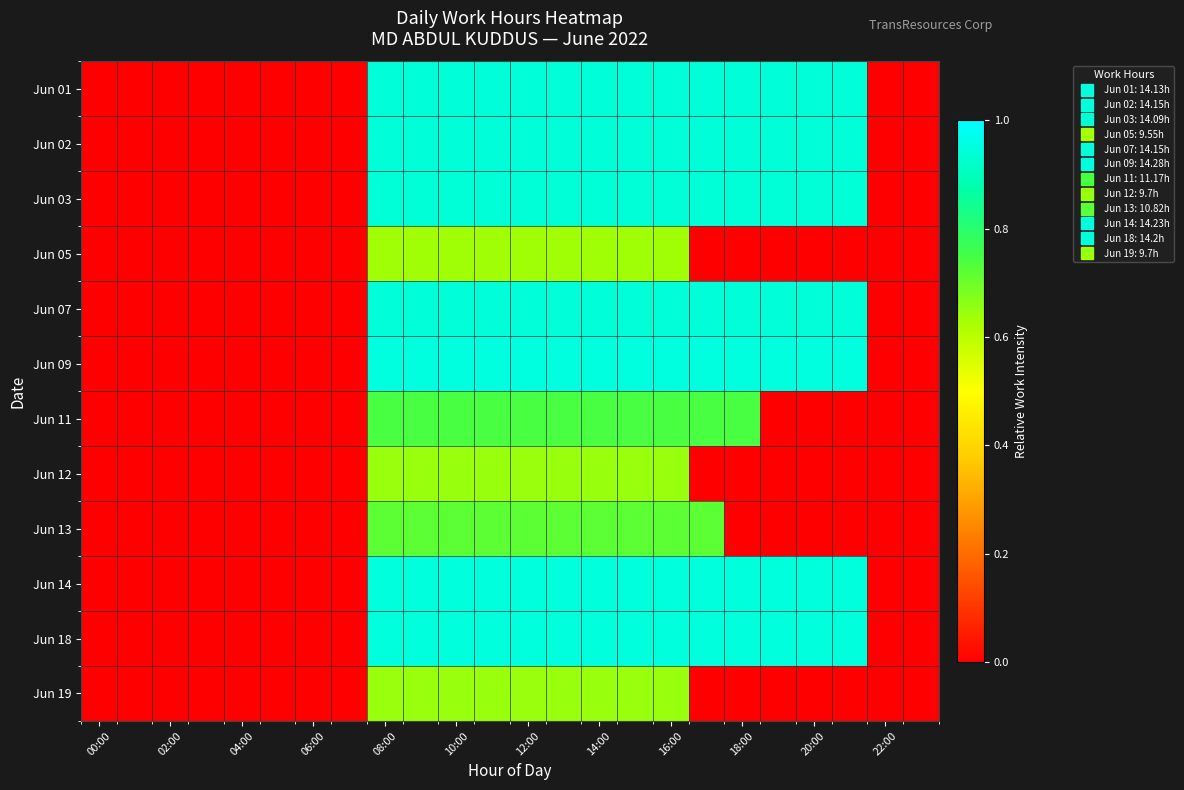

Which label corresponds to the smallest value in the chart?

00:00